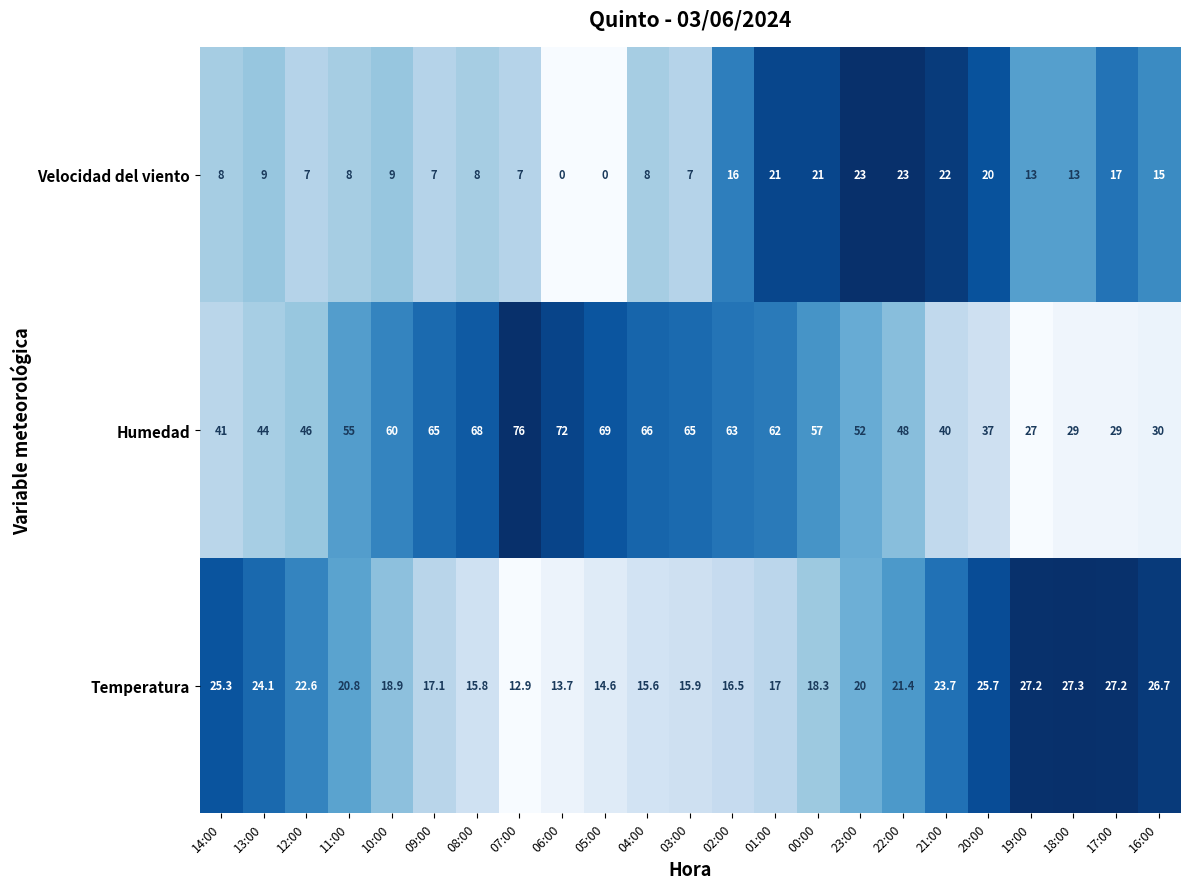

Which series has the largest range (max minus min)?

Humedad